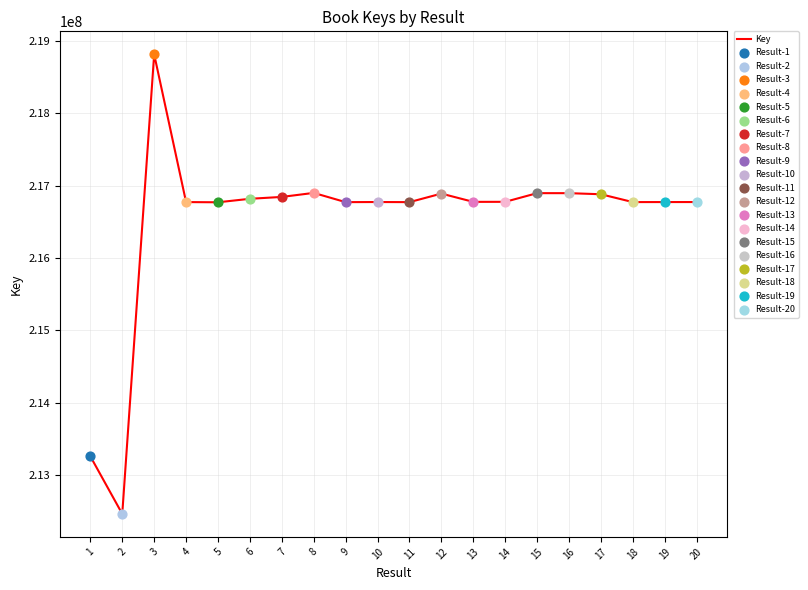

What is the change in value from 1 to 4?

+3511674